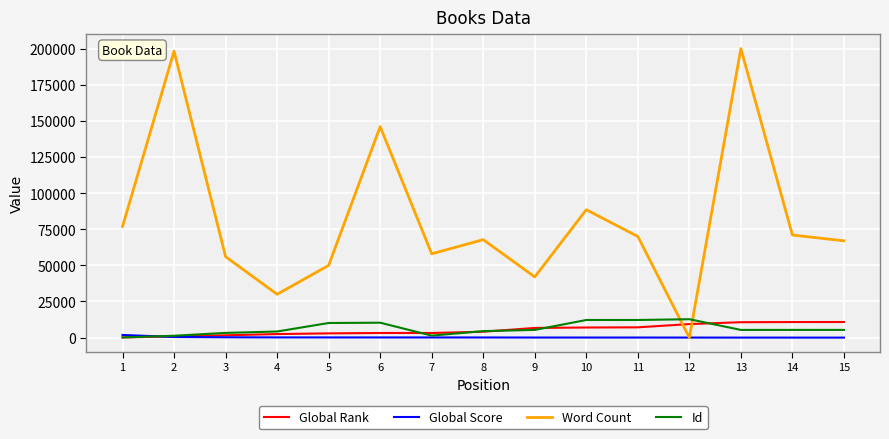

After their last crossing, which series has the higher values: Id or Word Count?

Word Count